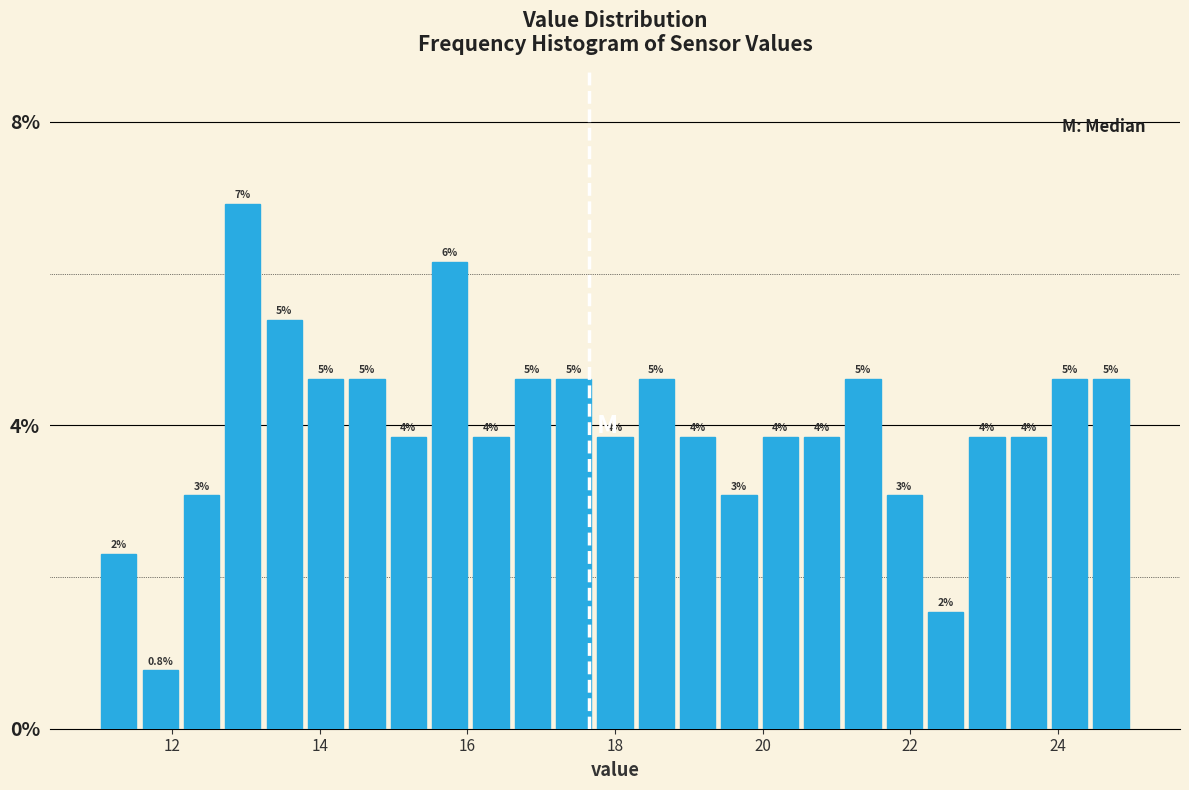

Read against the x-axis, roughly where is the centre of the tallest bar?

13.0